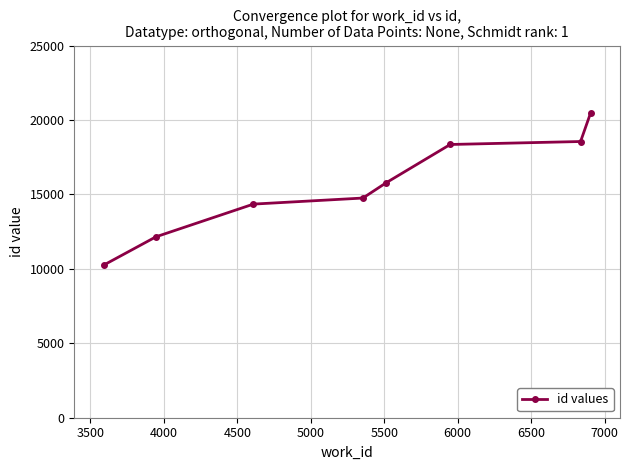

What is the value of the 2nd point from the left?

12153